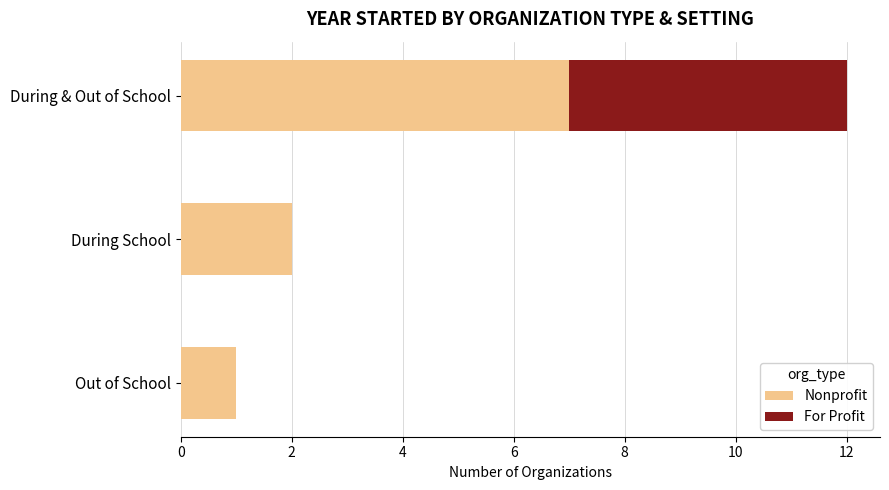

What is the total value across all series at During & Out of School?

12